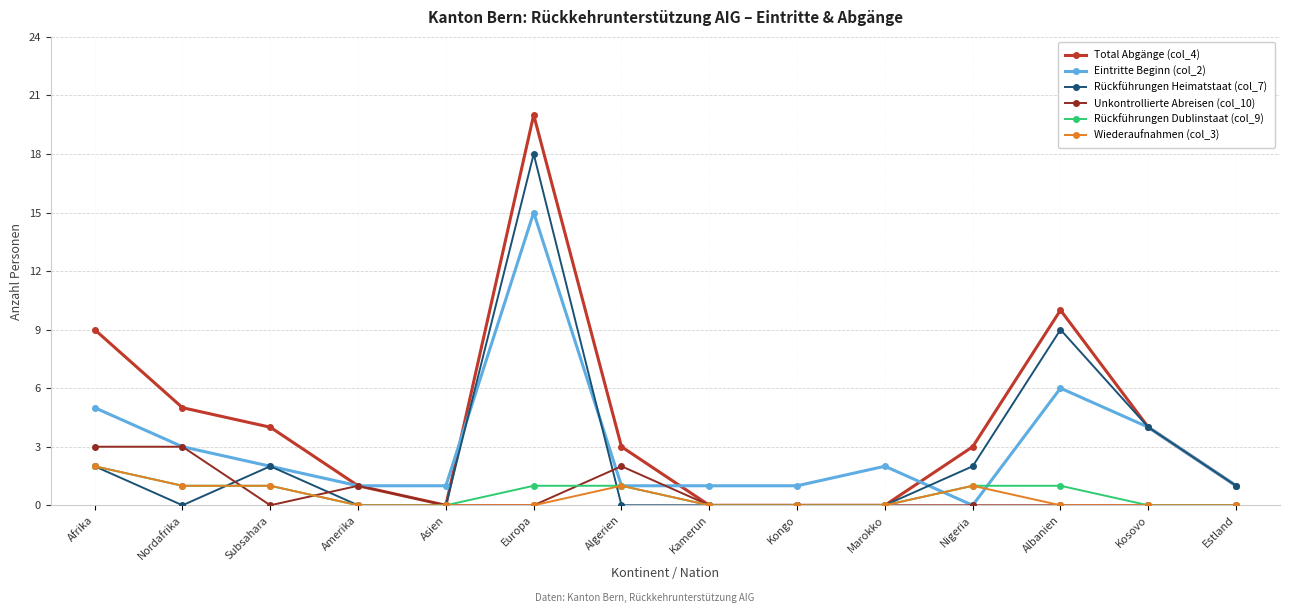

What are all the series names shown in the legend?

Total Abgänge (col_4), Eintritte Beginn (col_2), Rückführungen Heimatstaat (col_7), Unkontrollierte Abreisen (col_10), Rückführungen Dublinstaat (col_9), Wiederaufnahmen (col_3)